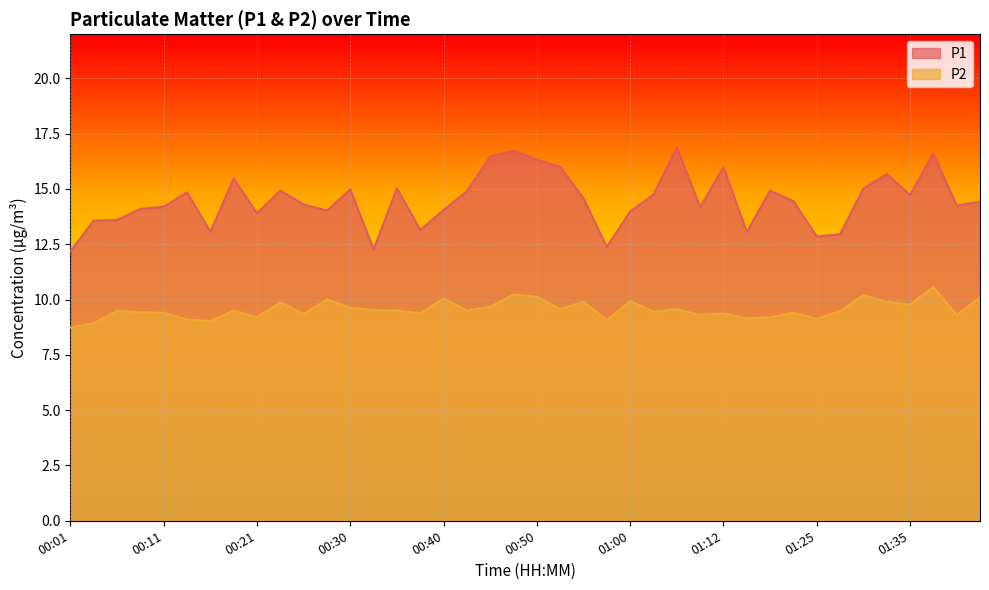

List the series in order of their peak value, highest first.

P1, P2